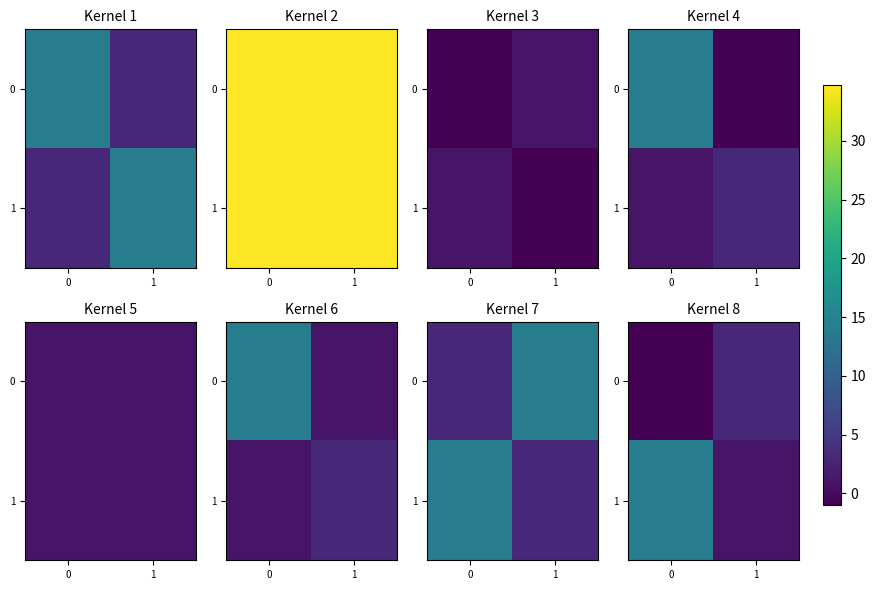

Which has a higher value, 1 or 0?

1